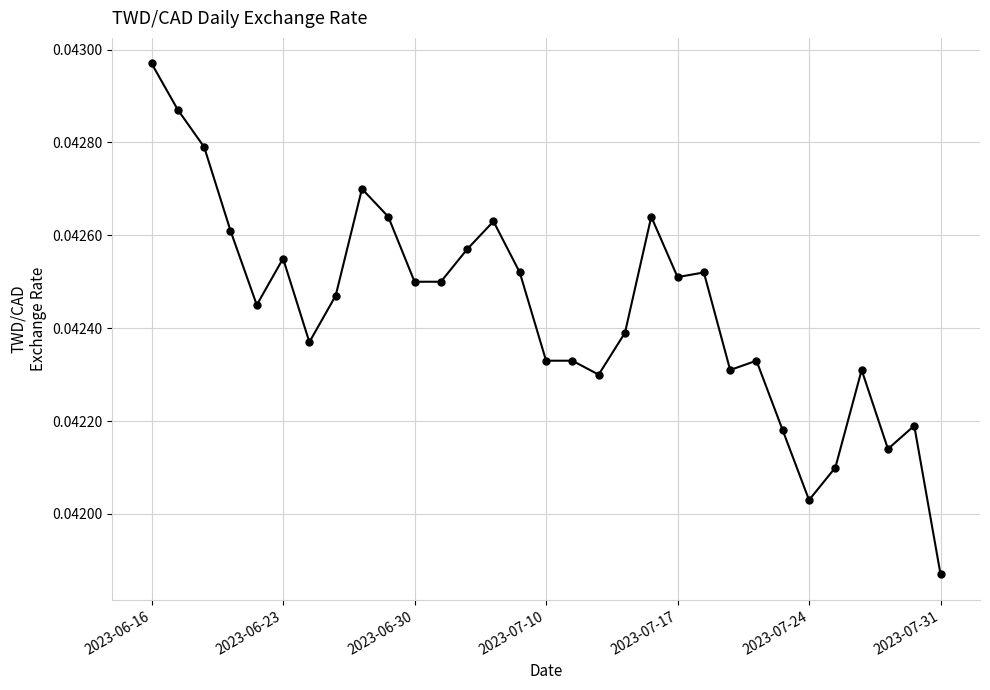

How many values are between 0 and 1?

31